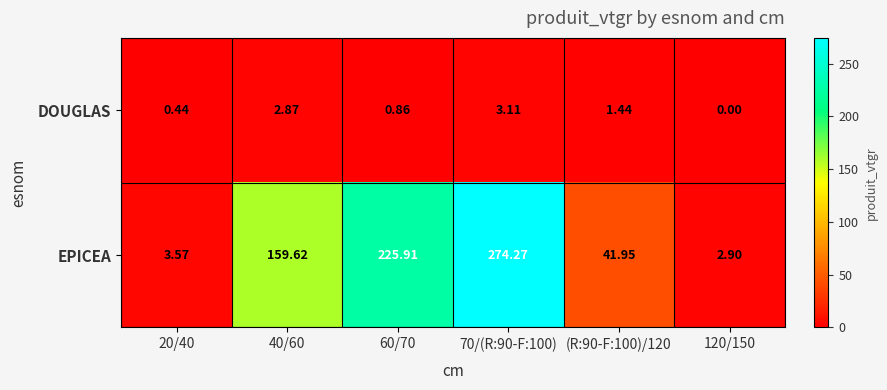

How many data points does each series have?

6